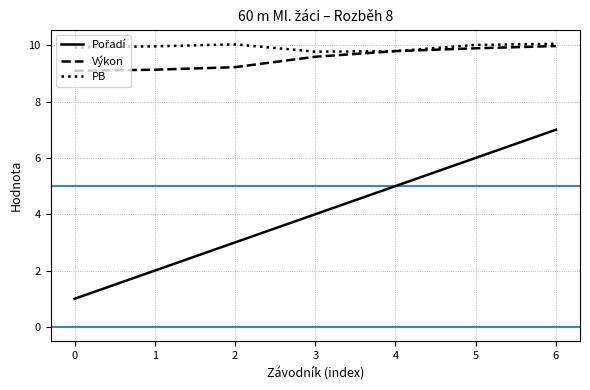

At how many categories does at least one series exceed 7?

7